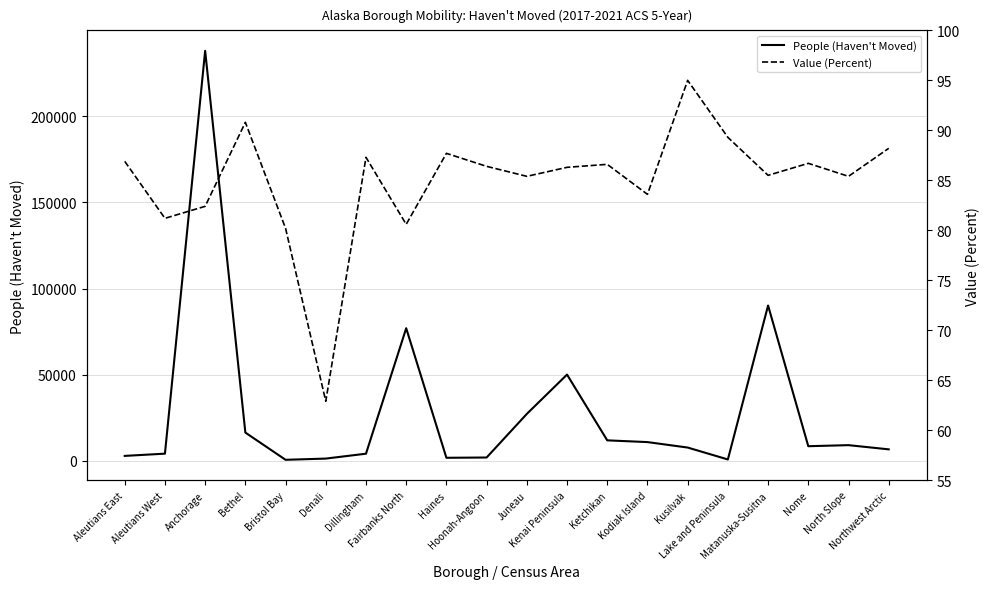

Which series has the widest spread of values?

People (Haven't Moved)